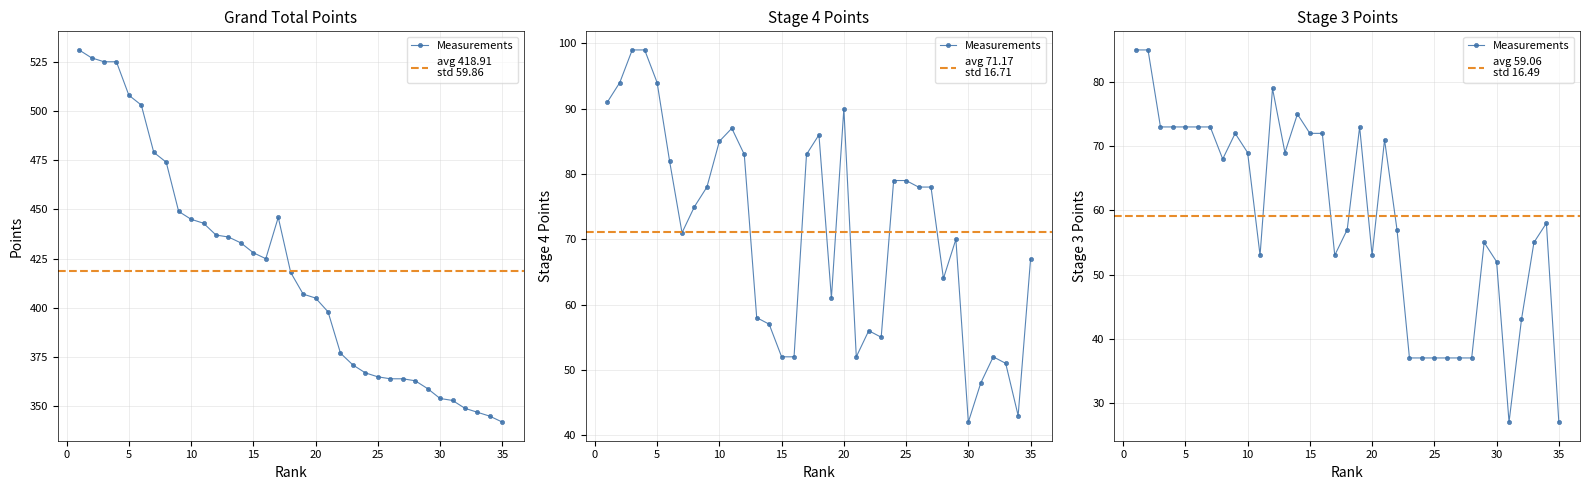

Reading left to right, transcribe all the data shown in this chart.

Grand Total: 531	527	525	525	508	503	479	474	449	445	443	437	436	433	428	425	446	418	407	405	398	377	371	367	365	364	364	363	359	354	353	349	347	345	342
Stage 4: 91	94	99	99	94	82	71	75	78	85	87	83	58	57	52	52	83	86	61	90	52	56	55	79	79	78	78	64	70	42	48	52	51	43	67
Stage 3: 85	85	73	73	73	73	73	68	72	69	53	79	69	75	72	72	53	57	73	53	71	57	37	37	37	37	37	37	55	52	27	43	55	58	27